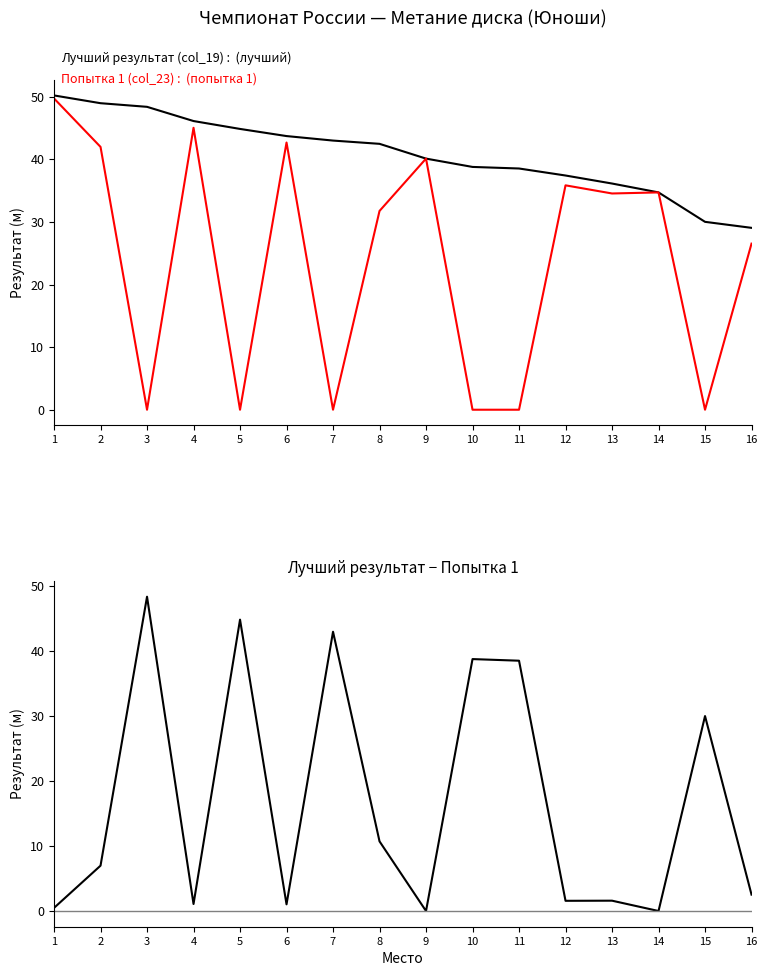

In Разница (лучший − попытка 1), how many points are lower than both neighbors (excluding endpoints)?

5